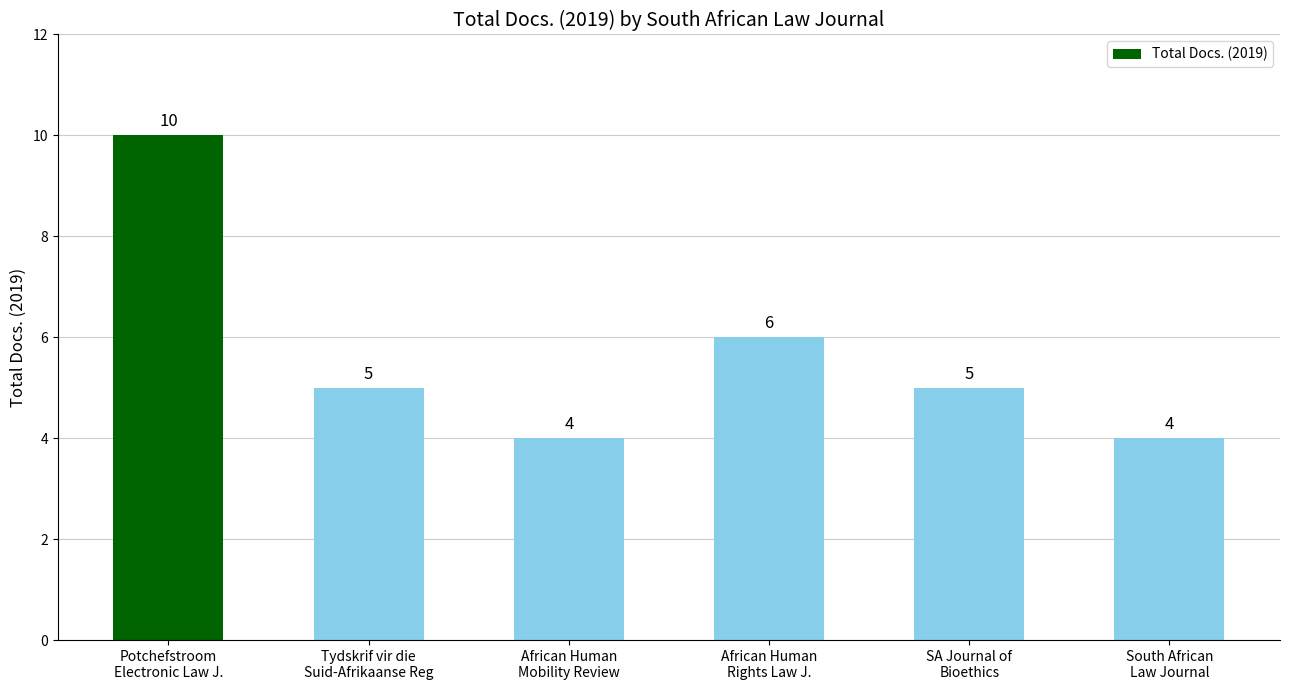

What is the ratio of the value at SA Journal of
Bioethics to the value at African Human
Rights Law J.?

0.8